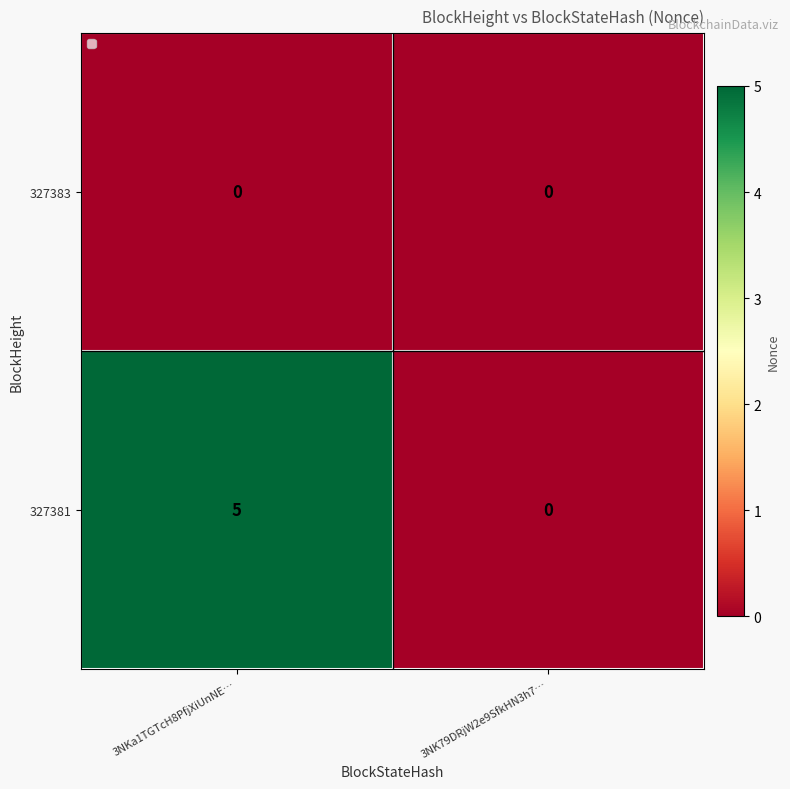

List the series in order of their peak value, lowest first.

327383, 327381